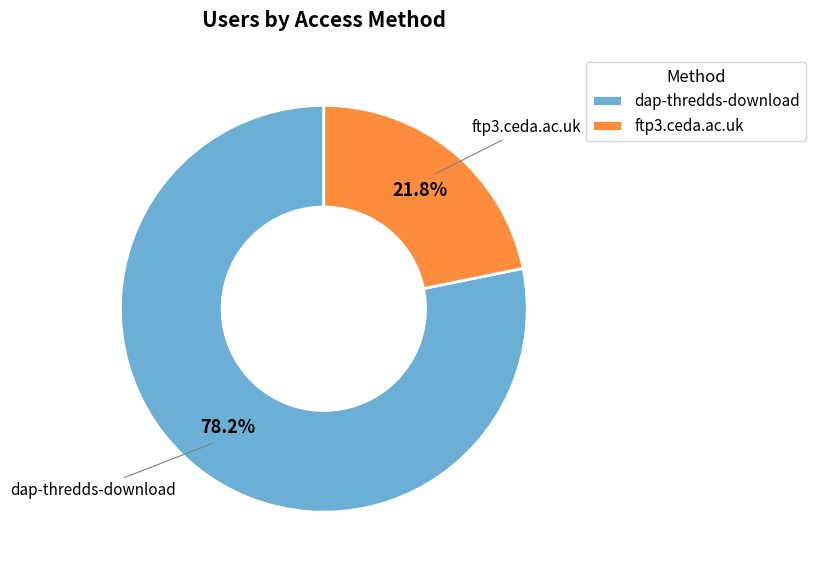

What is the smallest slice in the pie chart?

ftp3.ceda.ac.uk